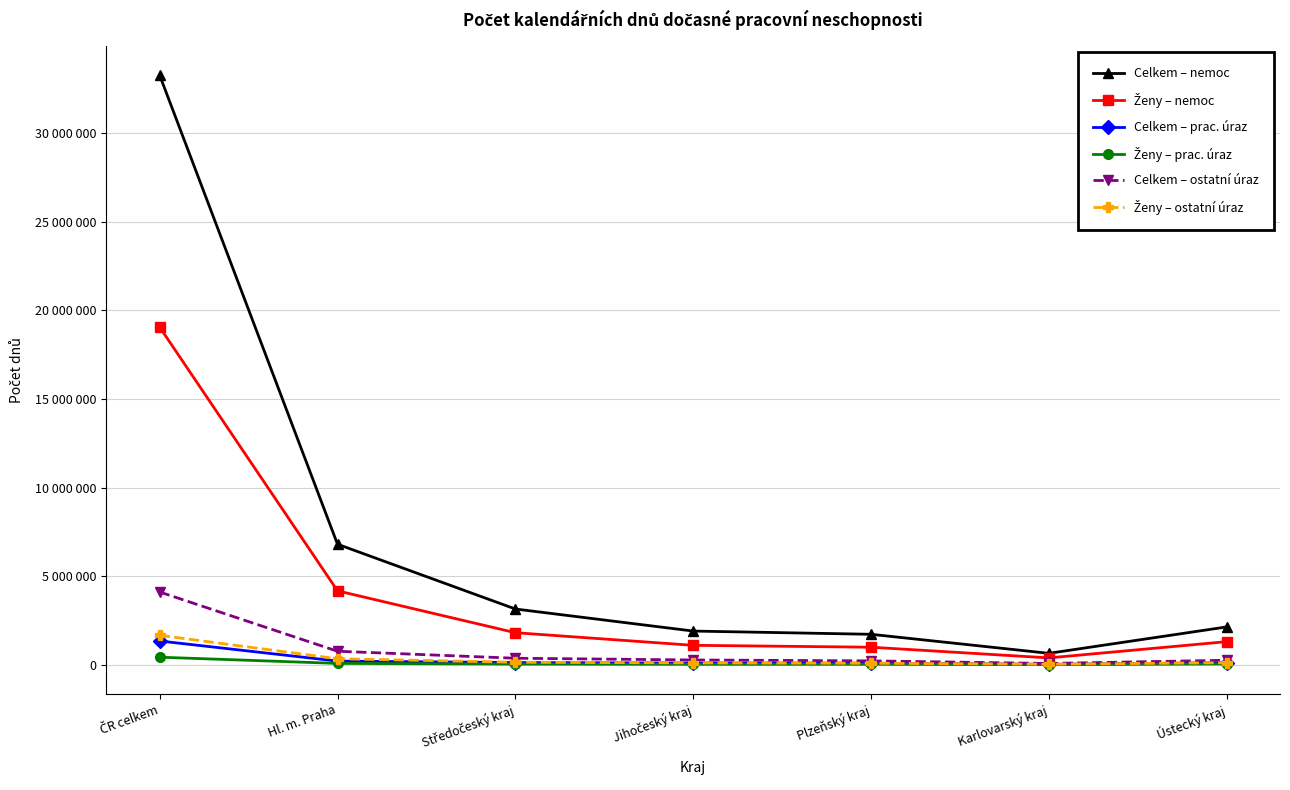

Is this an area chart (filled region under the line)?

No